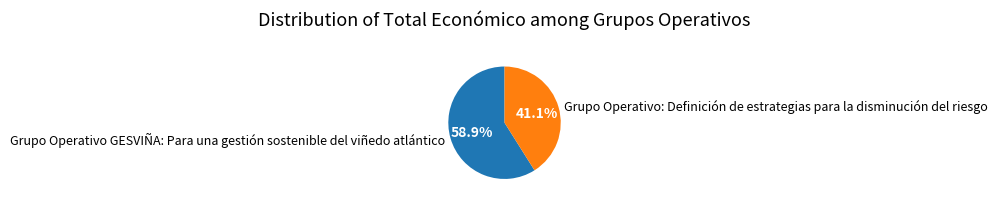

Which slice represents more than half of the pie?

Grupo Operativo GESVIÑA: Para una gestión sostenible del viñedo atlántico